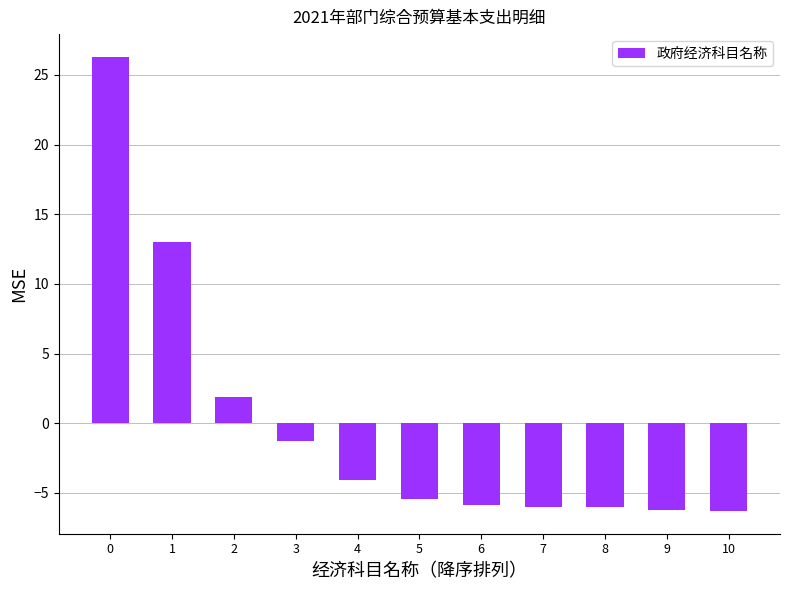

Between 2 and 1, which is larger?

1